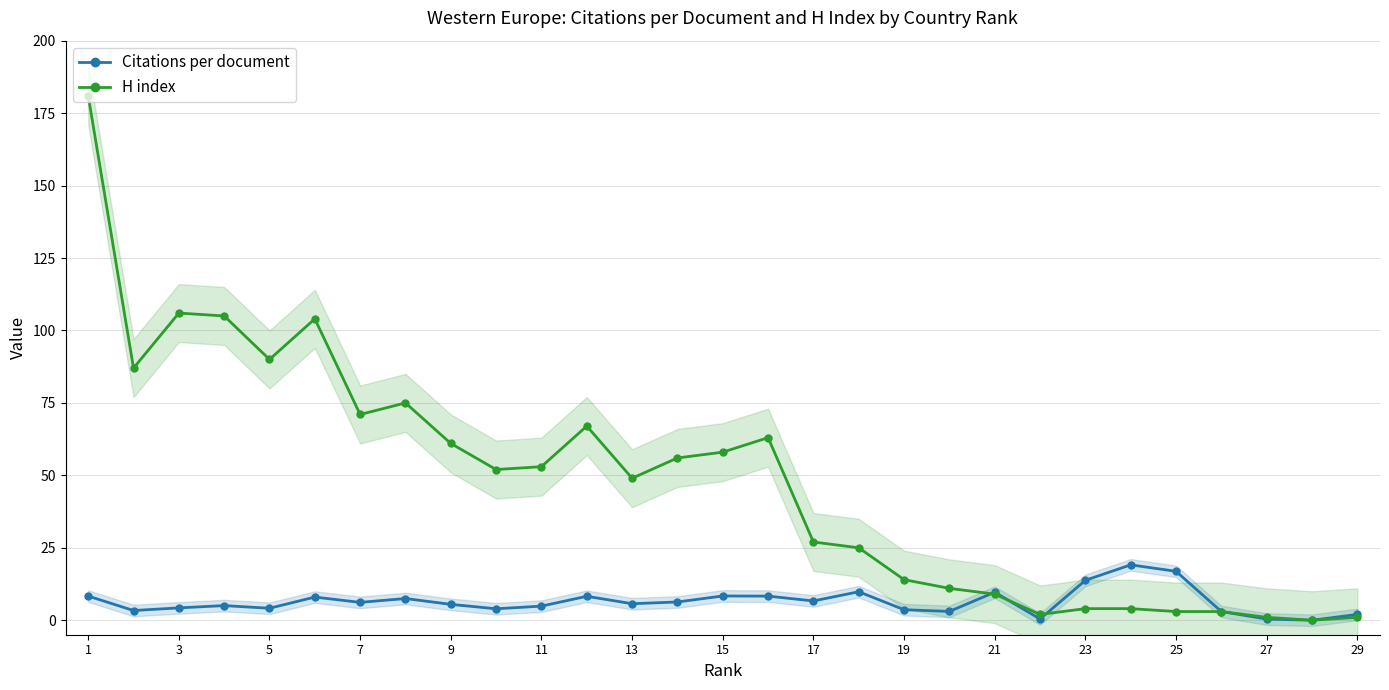

True or false: H index has a value of 18.4 at 17.

False